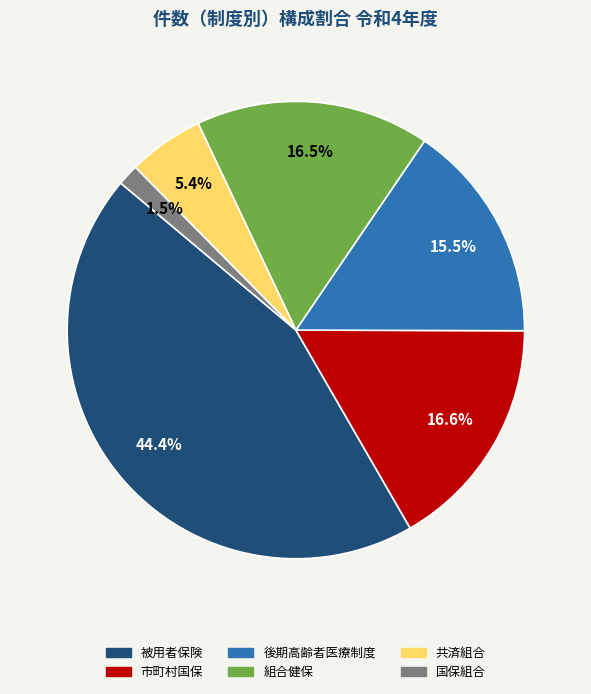

Which category has the biggest portion of the pie?

被用者保険